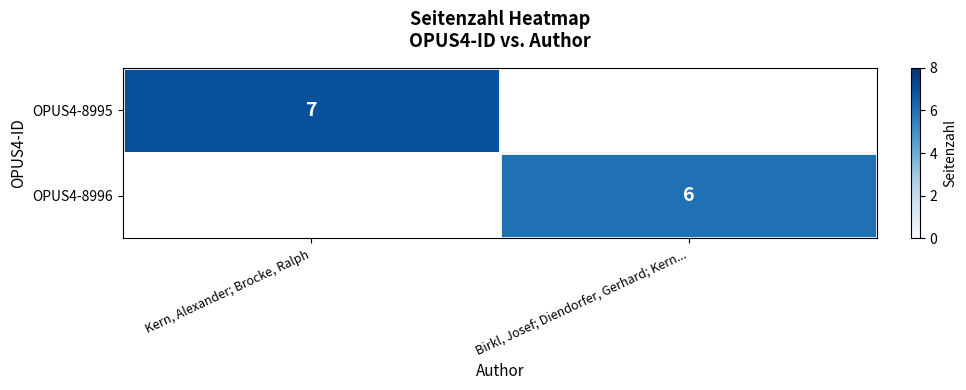

The value of OPUS4-8995 at Kern, Alexander; Brocke, Ralph is 2.0. True or false?

False